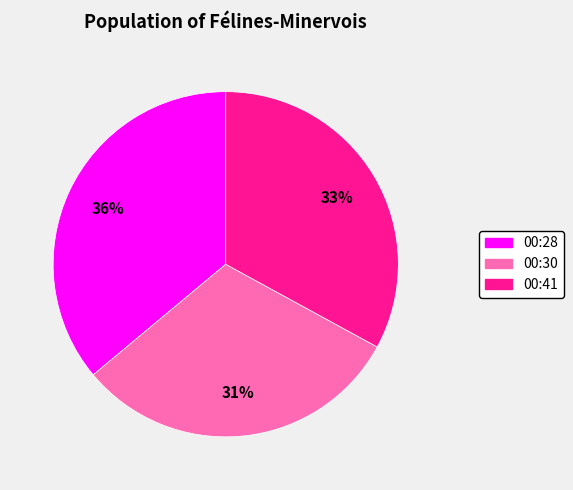

Is there any slice that represents more than half of the pie?

No